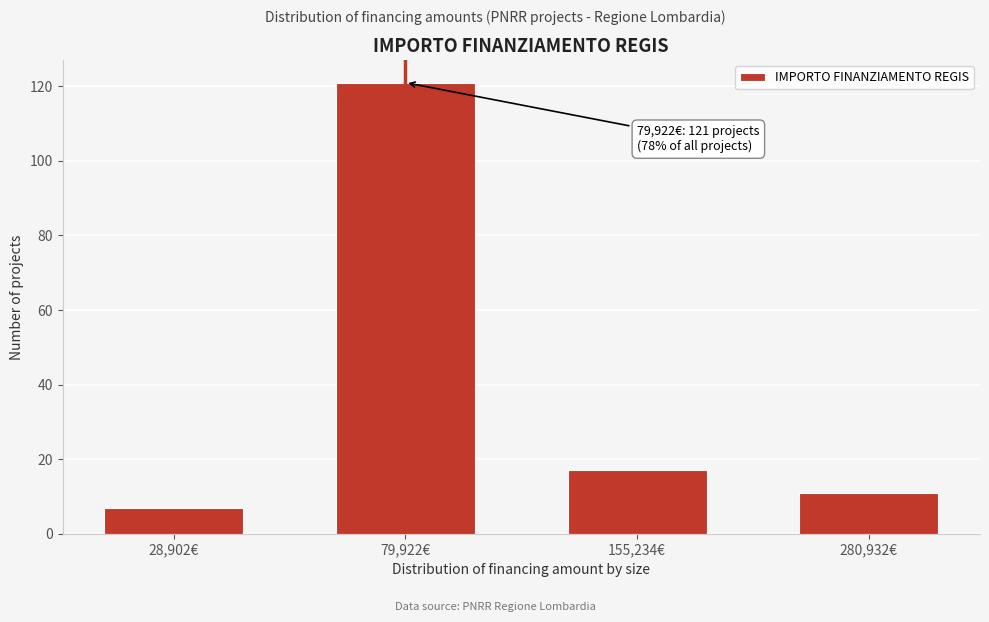

Reading right to left, extract all data points from this chart.

280,932€=11	155,234€=17	79,922€=121	28,902€=7